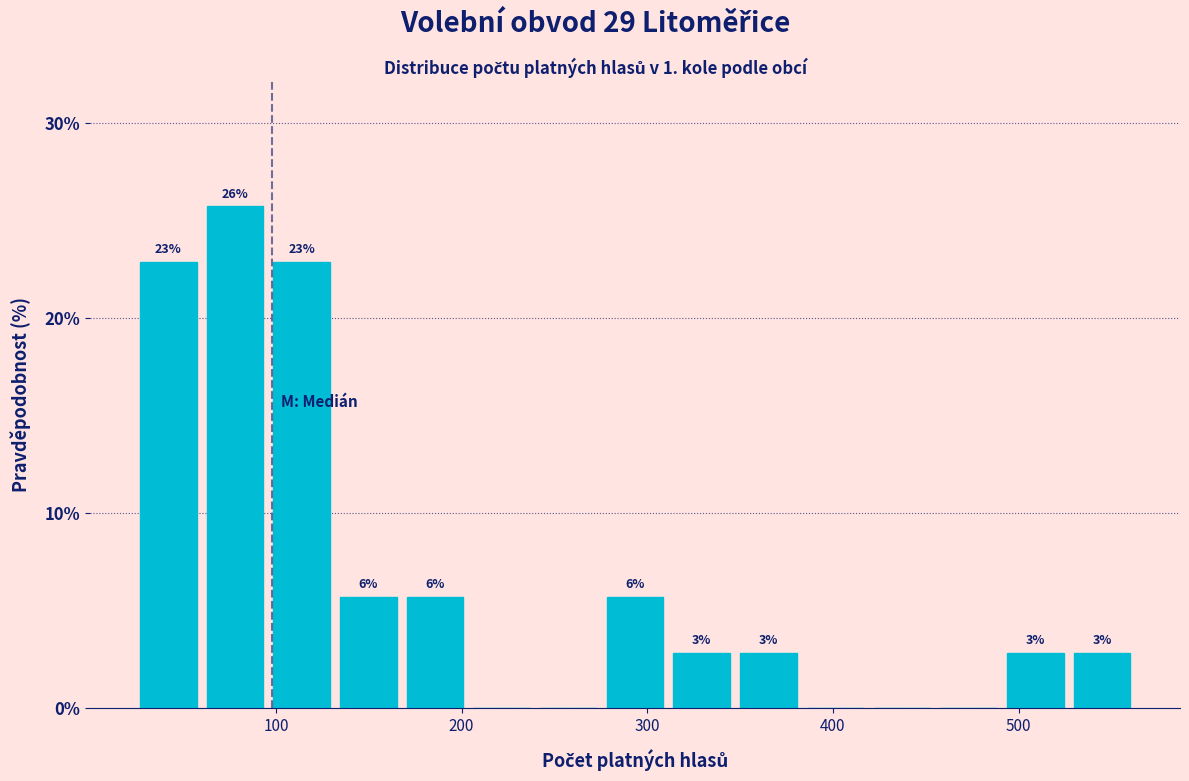

Around what value on the x-axis is the tallest bar? Give the approximate position of its centre, as read against the axis.

80